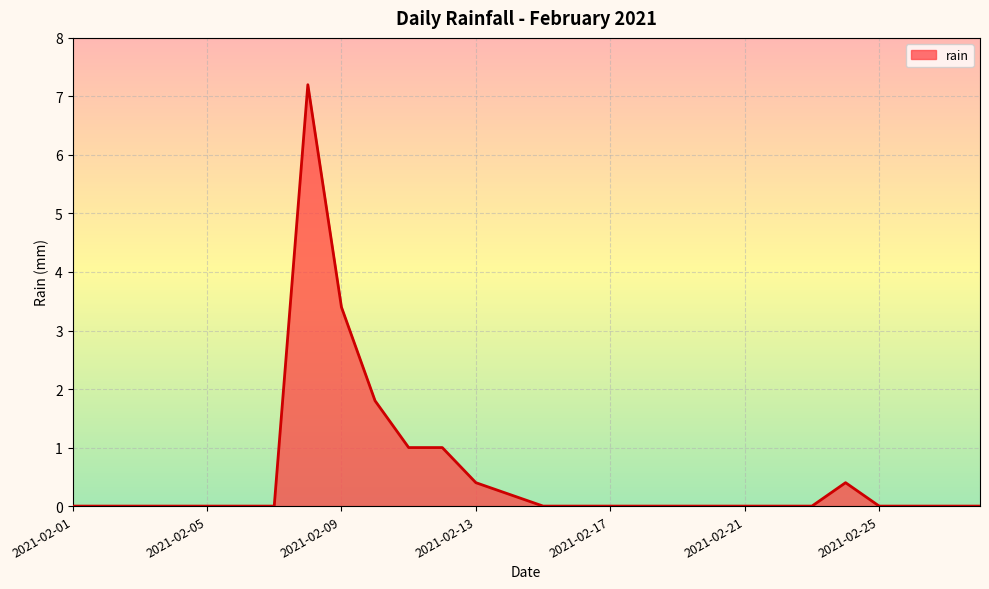

What is the maximum value shown in the chart?

7.2